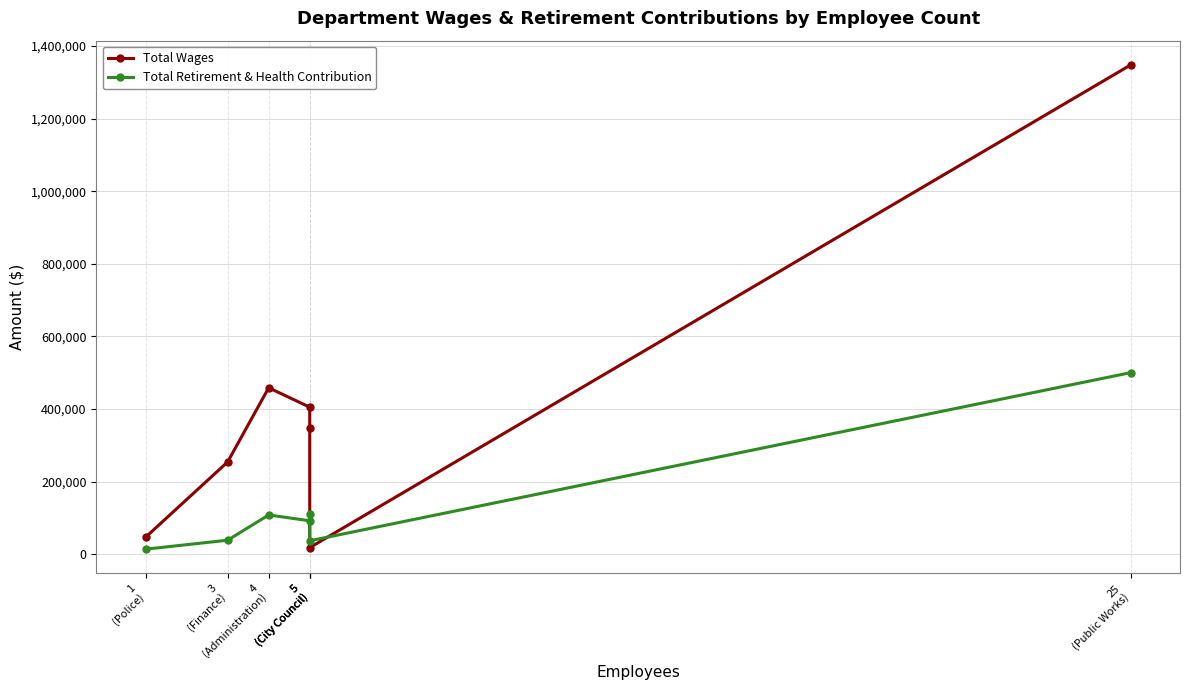

Where is the first local maximum for Total Retirement & Health Contribution?

4
(Administration)